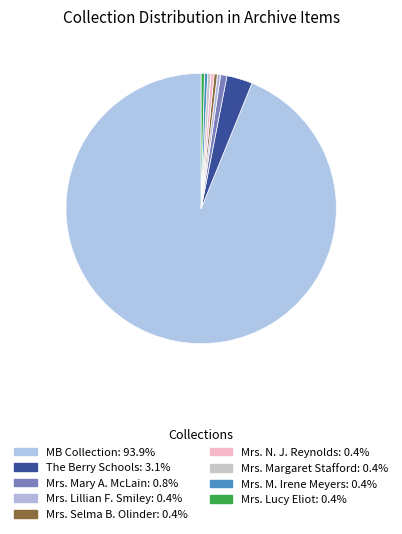

What portion of the pie excludes Mrs. Mary A. McLain?

99.2%